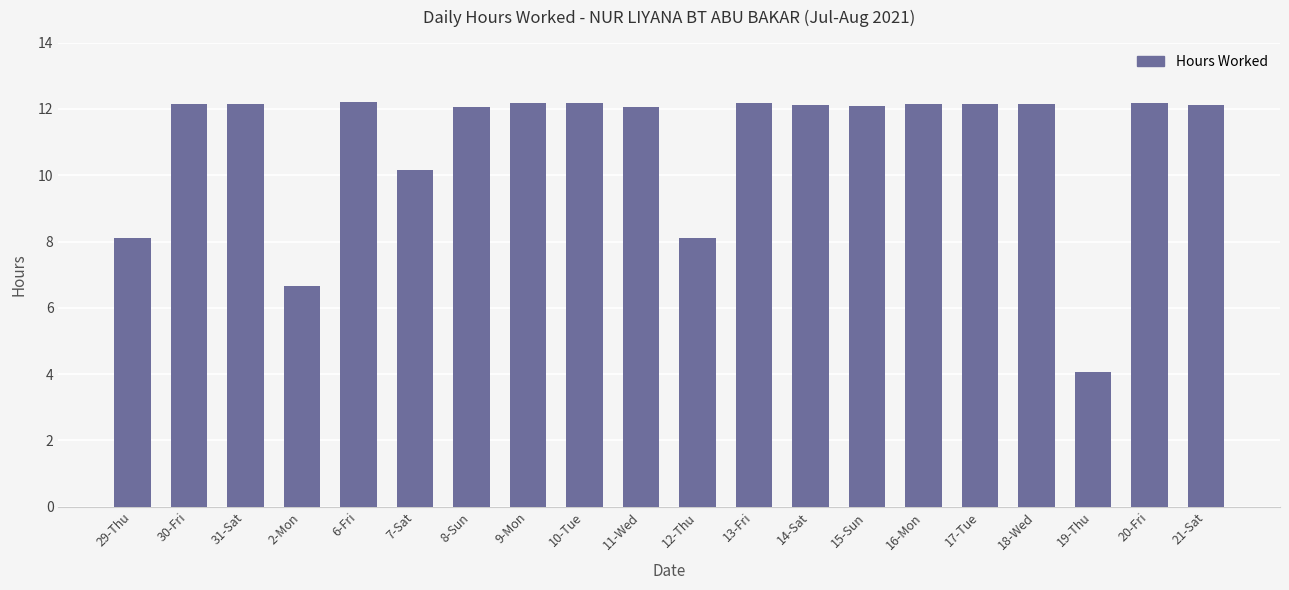

What is the label of the 1st bar from the left?

29-Thu